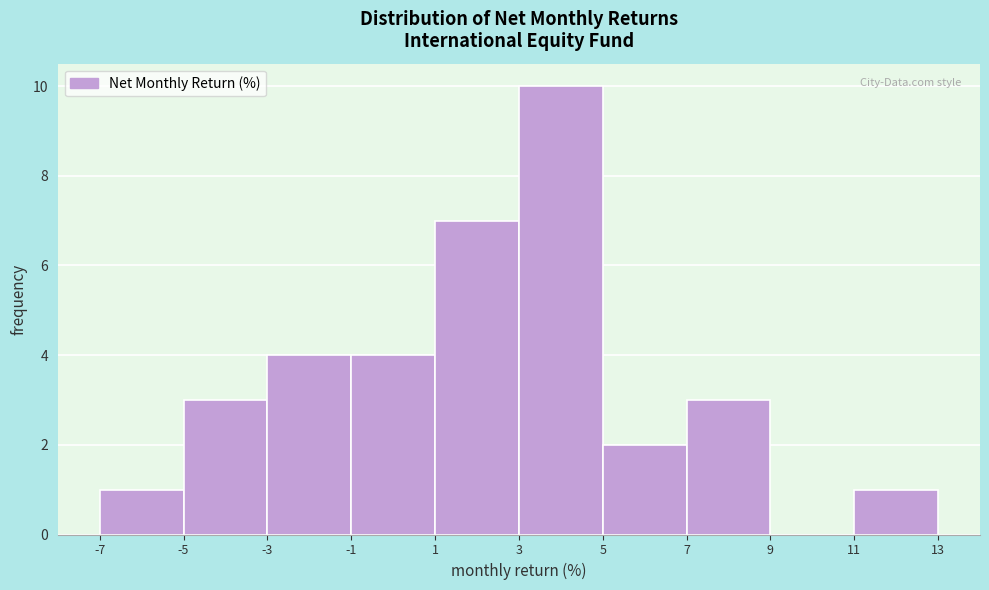

Reading left to right, list every bar in this chart as the range it spans on the x-axis followed by its height. The values are not printed on the chart, so give them approximately, as read against the axis.

-7 to -5: 1
-5 to -3: 3
-3 to -1: 4
-1 to 1: 4
1 to 3: 7
3 to 5: 10
5 to 7: 2
7 to 9: 3
9 to 11: 0
11 to 13: 1